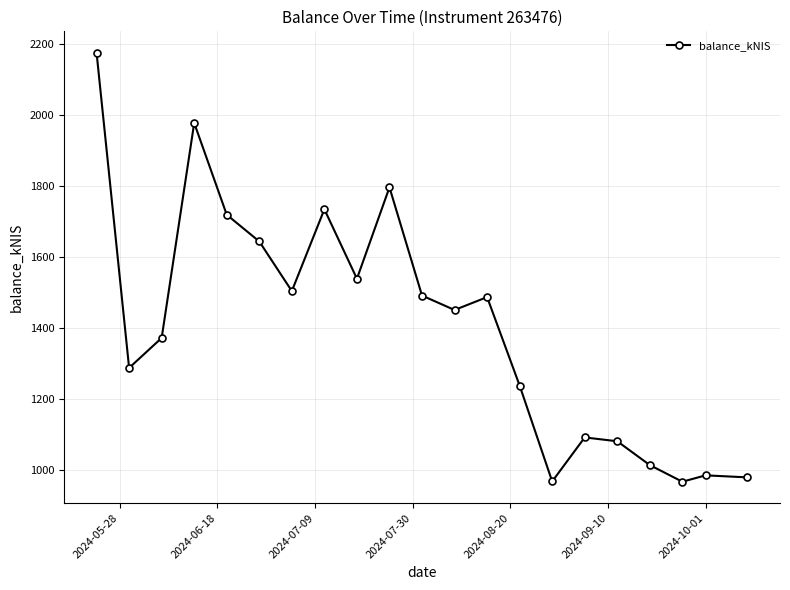

True or false: there are more than 1 points higher than both neighbors.

True